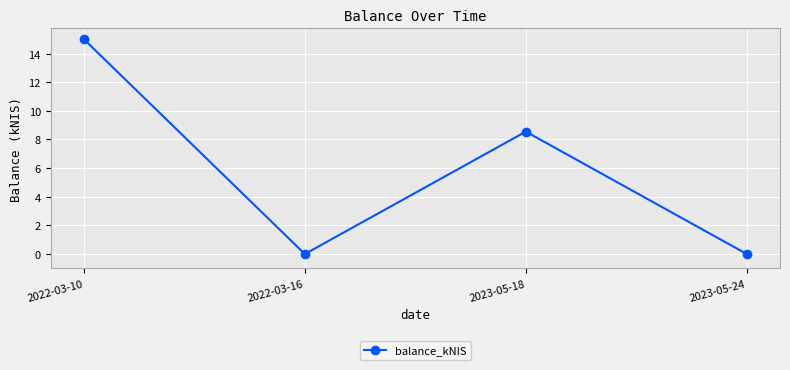

Between 2023-05-24 and 2023-05-18, which is larger?

2023-05-18